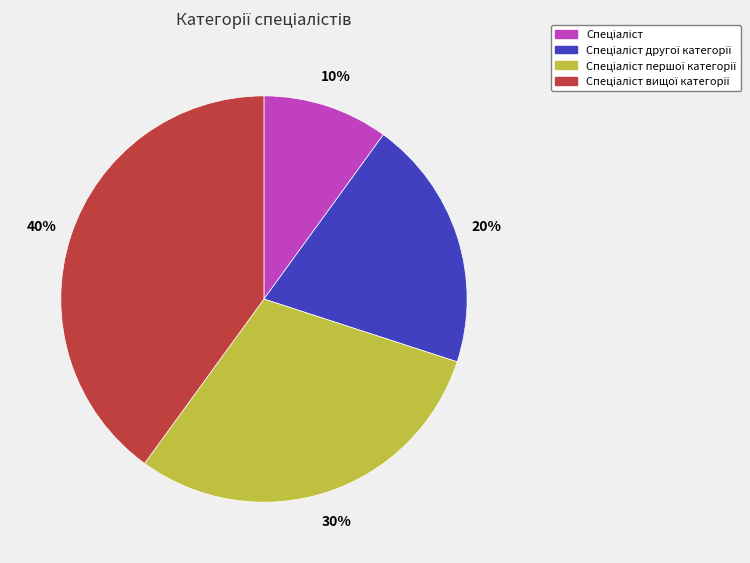

Does any single category account for the majority?

No